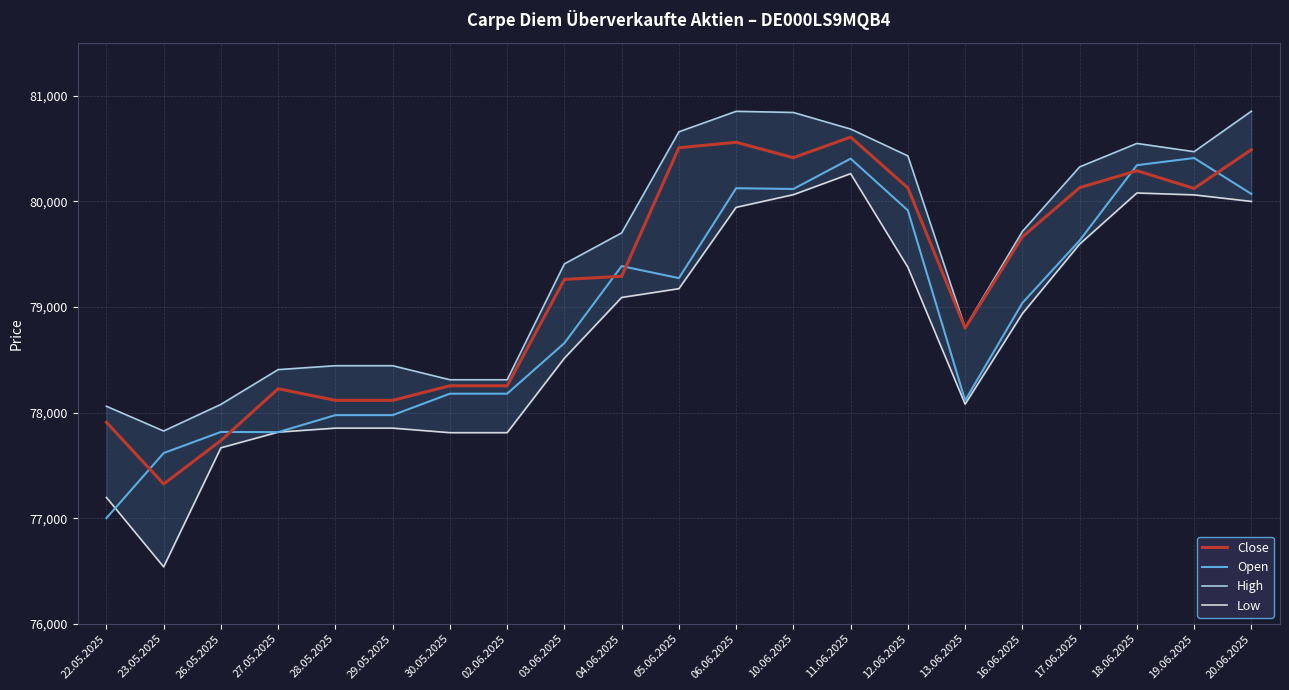

What are all the series names shown in the legend?

Close, Open, High, Low